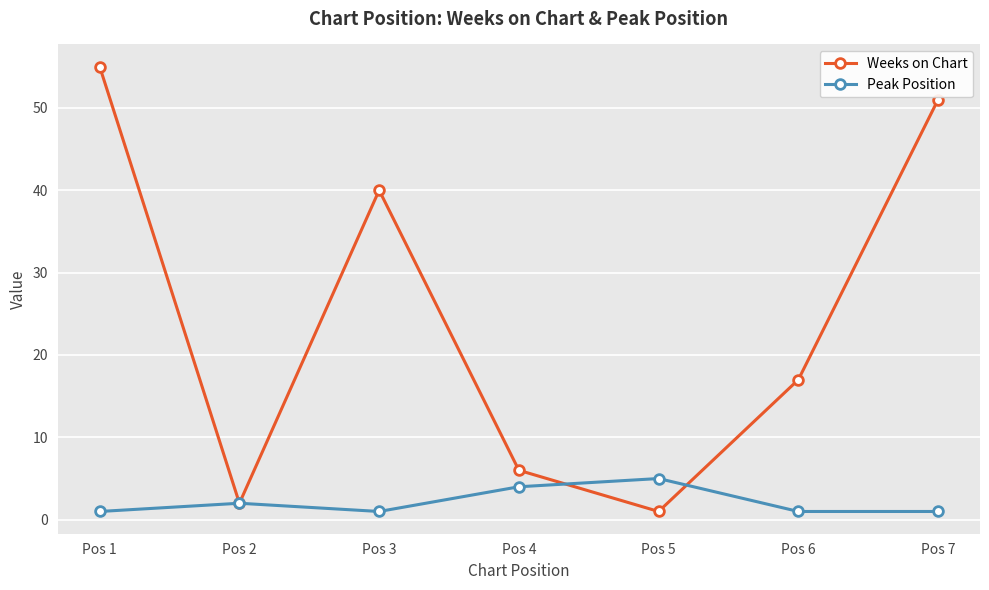

What is the value of the Weeks on Chart point at the 7th from the left?

51